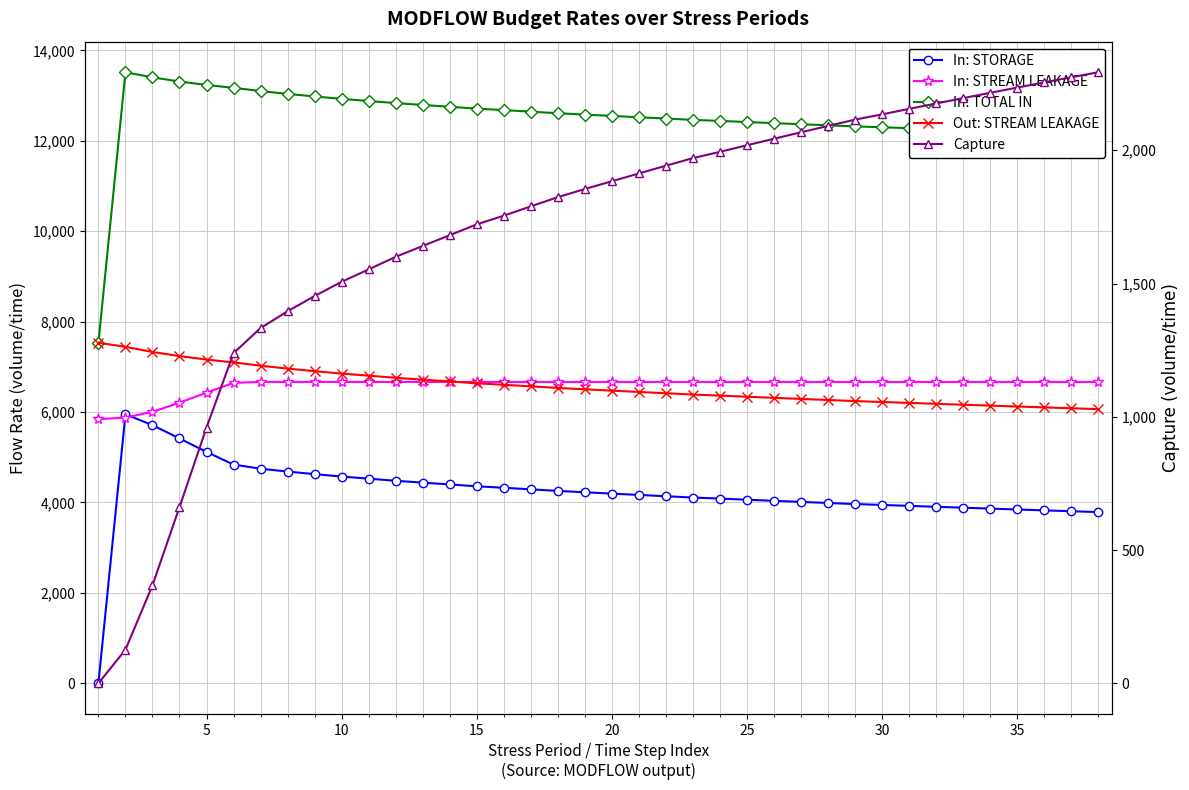

List the series in order of their peak value, highest first.

In: TOTAL IN, Out: STREAM LEAKAGE, In: STREAM LEAKAGE, In: STORAGE, Capture